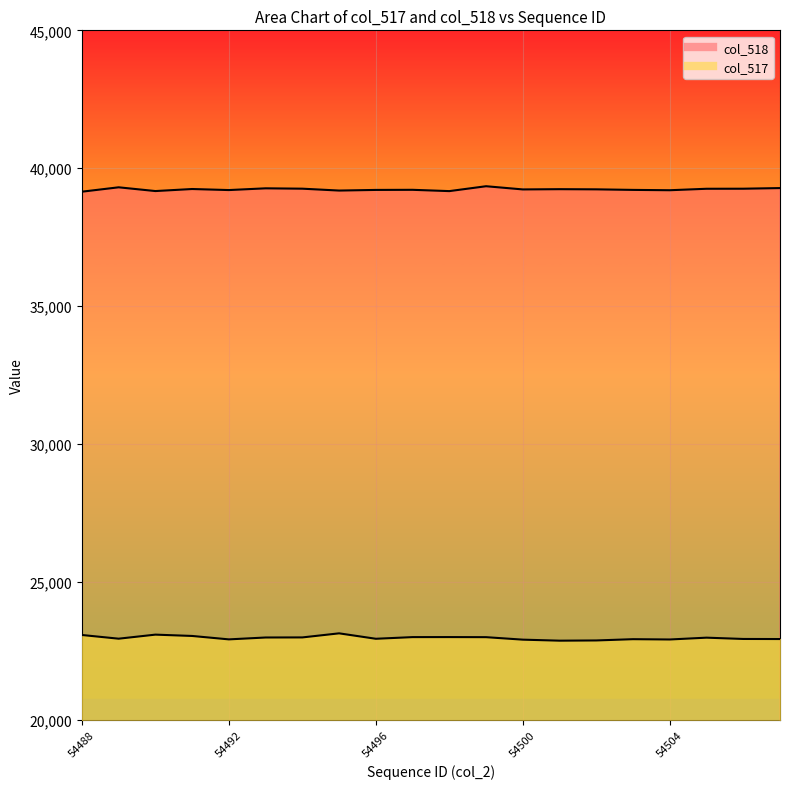

Rank the series by their maximum value, from highest to lowest.

col_518, col_517